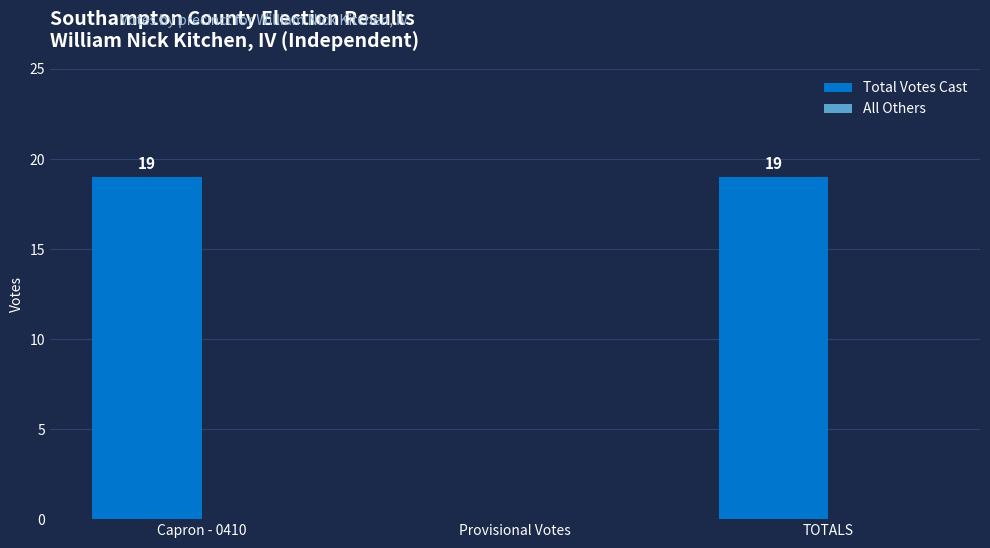

Which has a higher value, TOTALS or Provisional Votes?

TOTALS